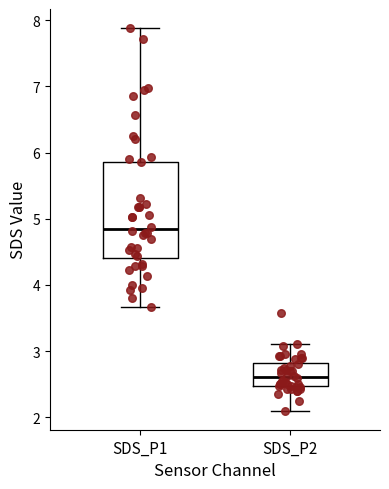

Reading left to right, transcribe this box plot: for each box, give where its median line is, the range the box spans, and where its two whiskers end, as read against the y-axis. The values are not printed on the chart, so give them approximately, as read against the axis.

SDS_P1: median 4.9, box 4.4 to 5.9, whiskers 3.7 to 7.9
SDS_P2: median 2.6, box 2.5 to 2.8, whiskers 2.1 to 3.1